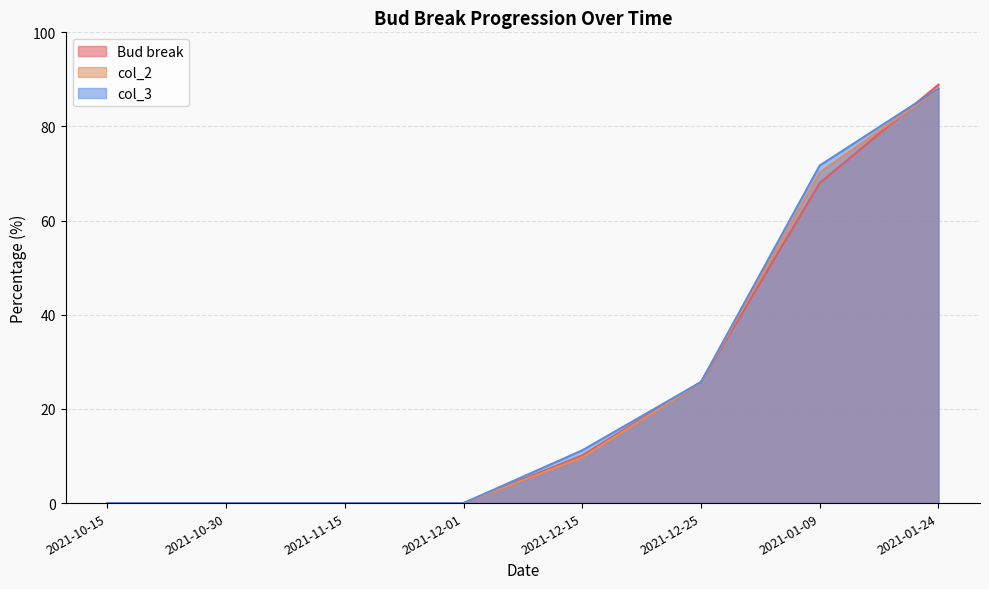

Is the value of col_2 at 2021-12-25 greater than the value of col_3 at 2021-01-09?

No